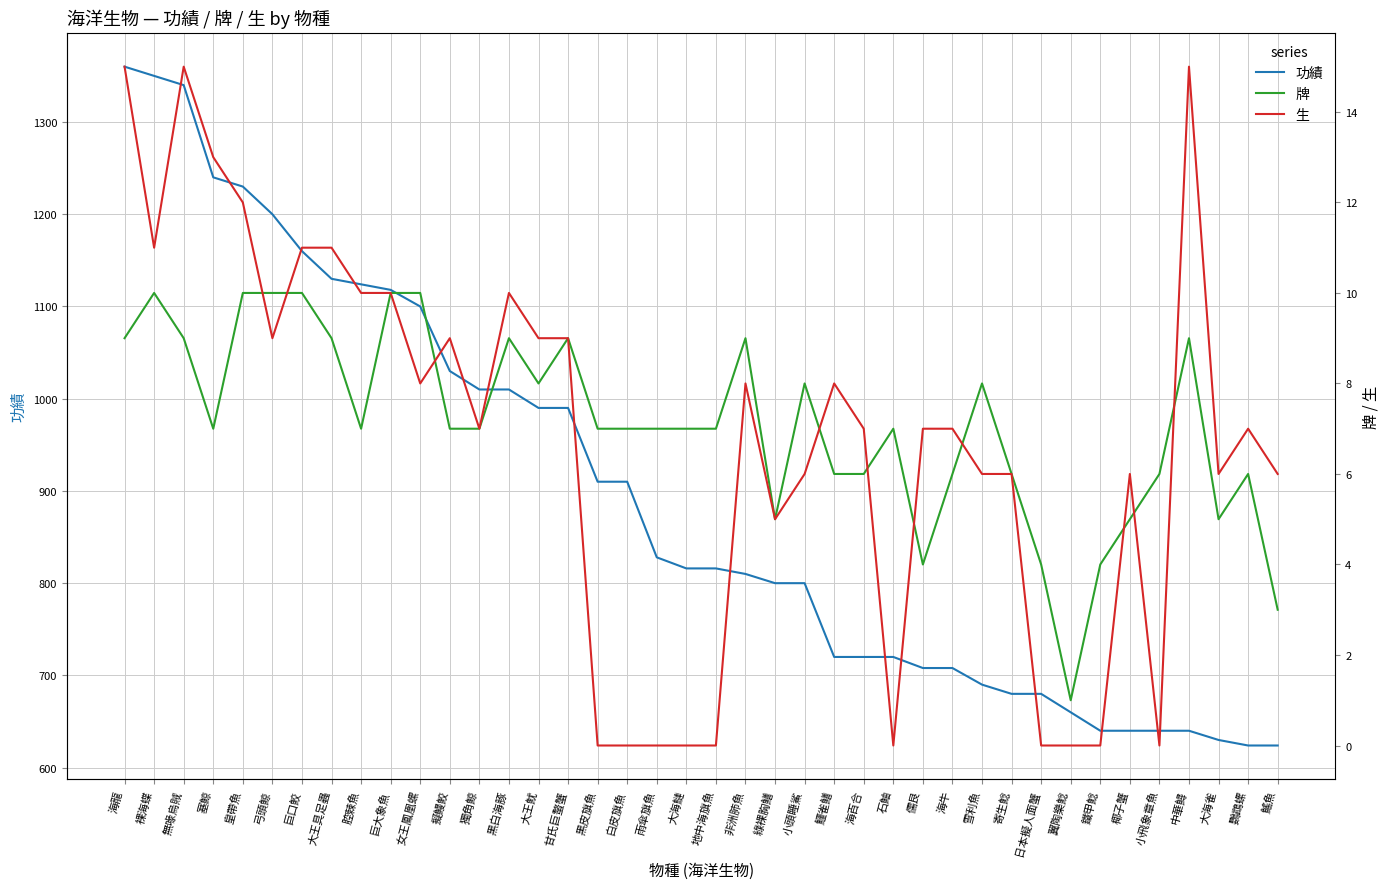

Which series has the widest spread of values?

功績